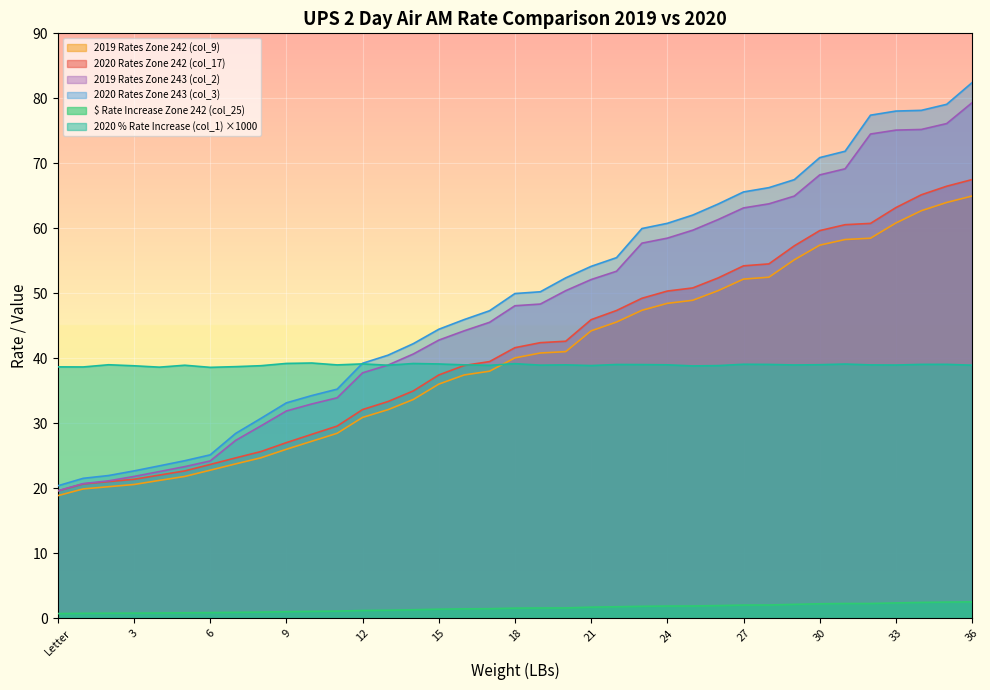

What are all the series names shown in the legend?

2019 Rates Zone 242 (col_9), 2020 Rates Zone 242 (col_17), 2019 Rates Zone 243 (col_2), 2020 Rates Zone 243 (col_3), $ Rate Increase Zone 242 (col_25), 2020 % Rate Increase (col_1) ×1000